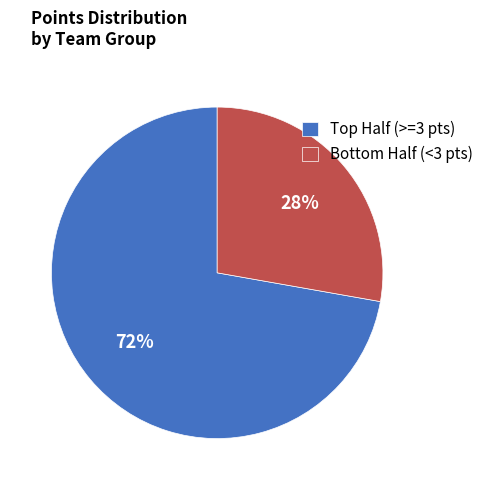

What is the smallest slice in the pie chart?

Bottom Half (<3 pts)